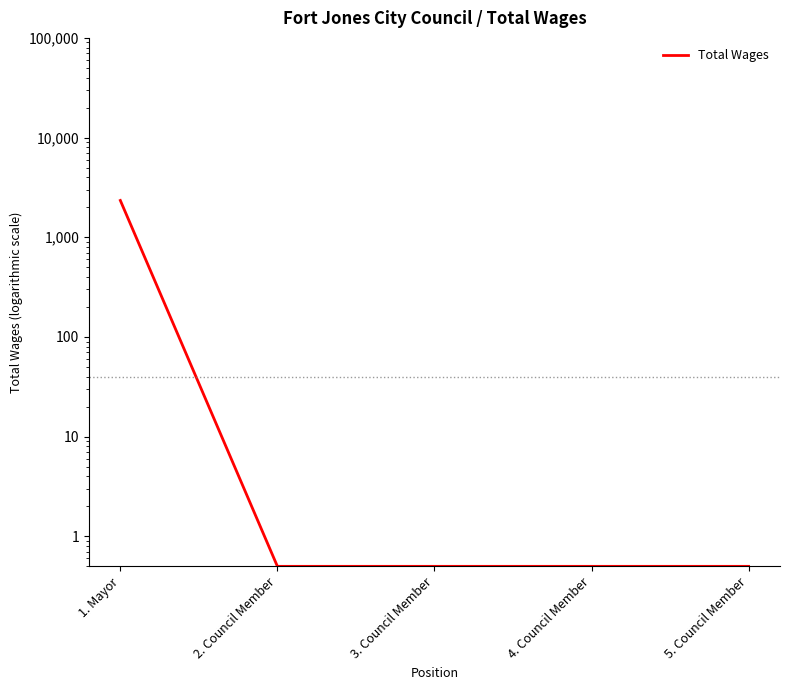

Reading left to right, what are all the values shown in this chart?

1. Mayor=2340.0	2. Council Member=0.5	3. Council Member=0.5	4. Council Member=0.5	5. Council Member=0.5